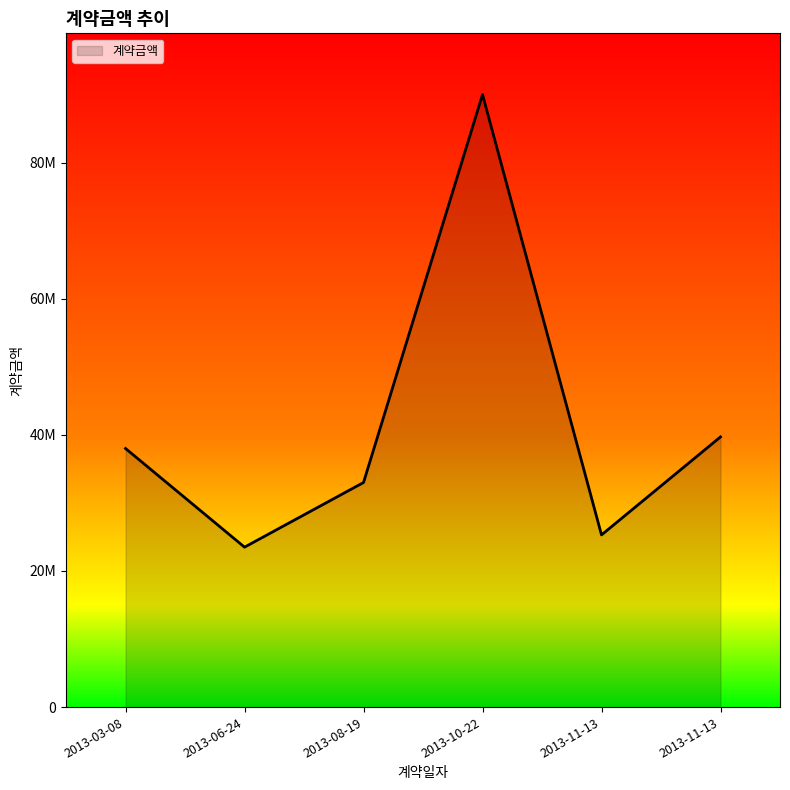

Is this an area chart (filled region under the line)?

Yes